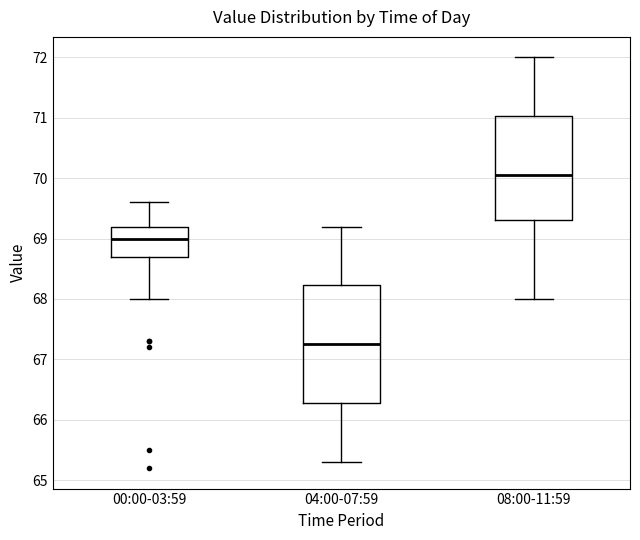

Reading left to right, transcribe this box plot: for each box, give where its median line is, the range the box spans, and where its two whiskers end, as read against the y-axis. The values are not printed on the chart, so give them approximately, as read against the axis.

00:00-03:59: median 69.0, box 68.7 to 69.2, whiskers 68.0 to 69.6
04:00-07:59: median 67.3, box 66.3 to 68.2, whiskers 65.3 to 69.2
08:00-11:59: median 70.1, box 69.3 to 71.0, whiskers 68.0 to 72.0